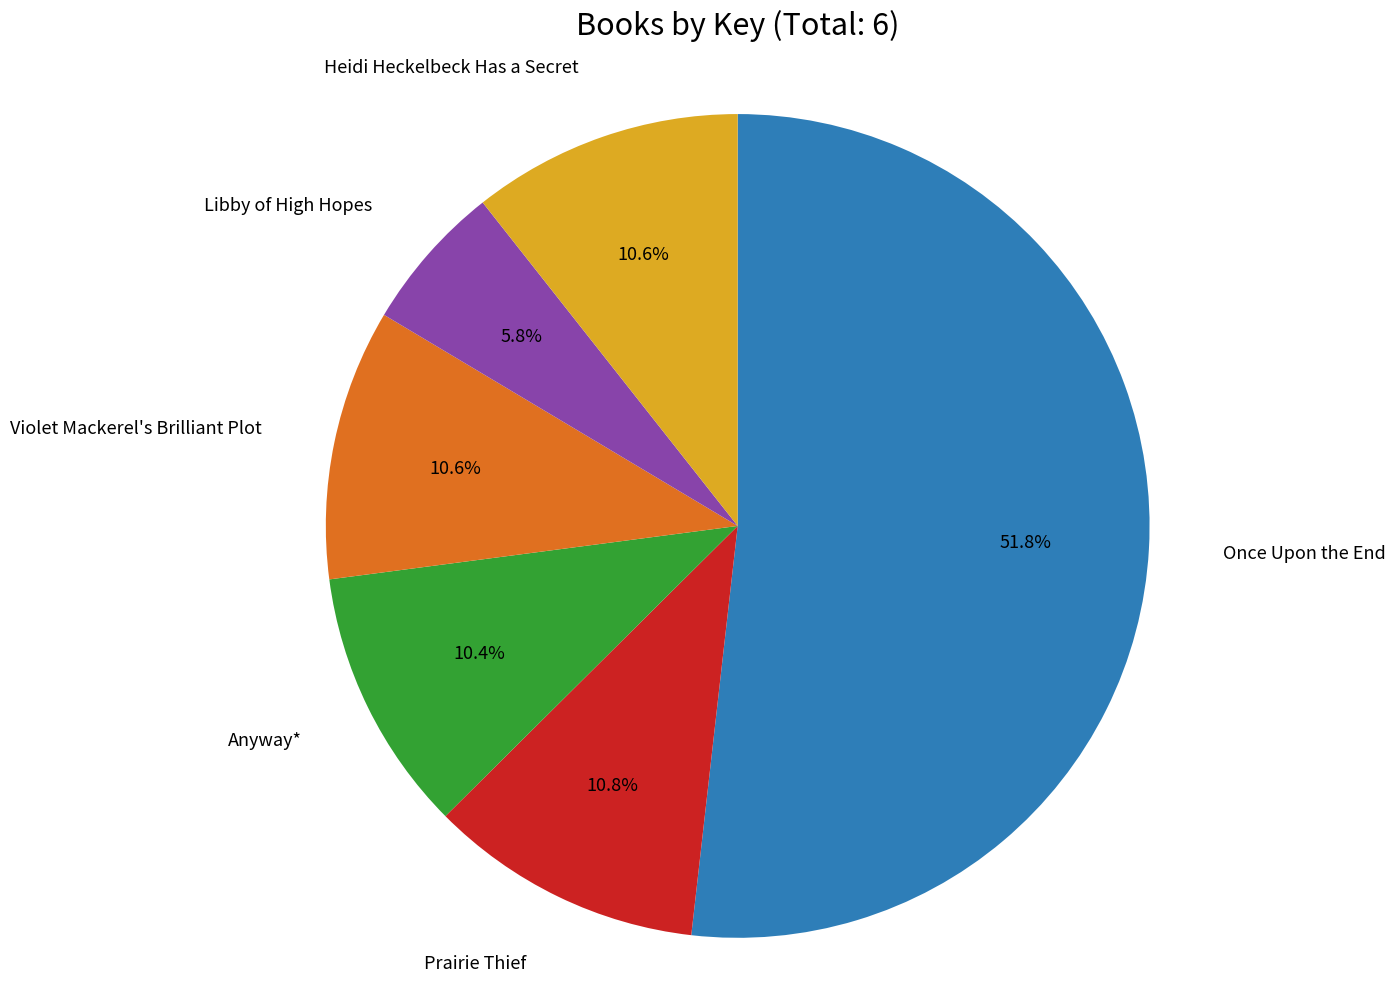

Does any single category account for the majority?

Yes